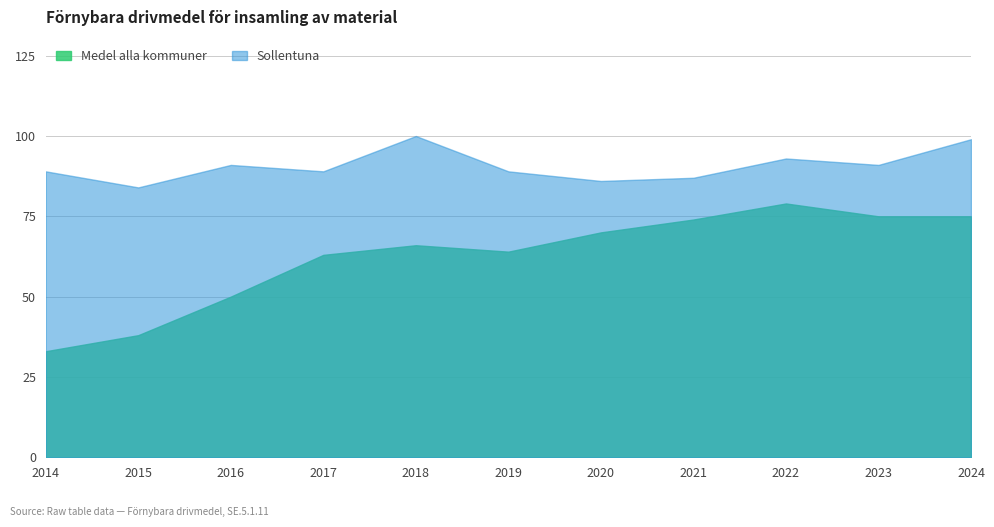

At how many categories does at least one series exceed 78?

11